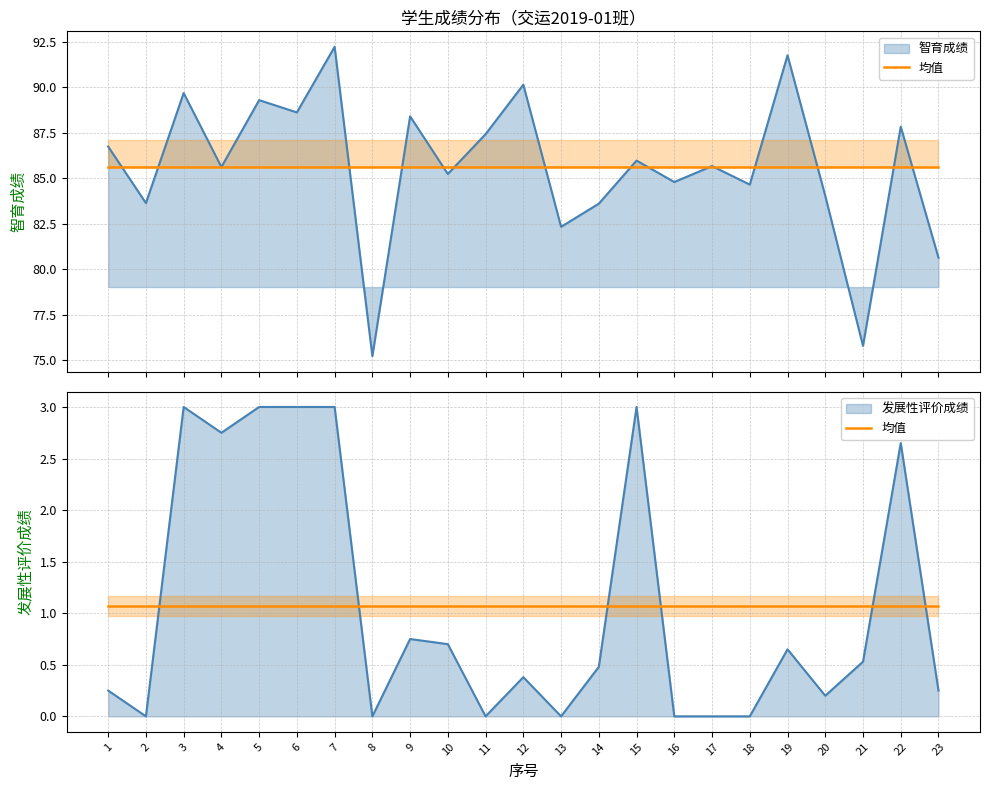

What is the value of the 智育成绩 point at the 17th from the left?

85.7